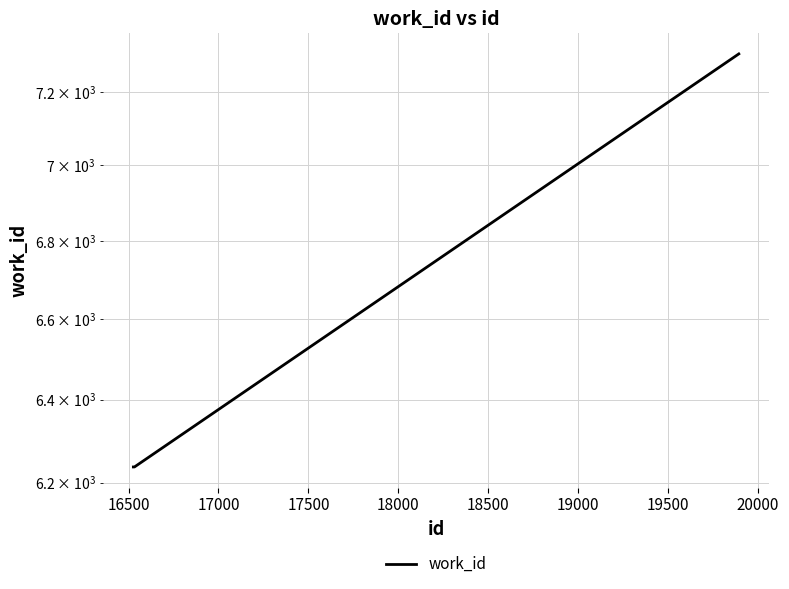

Does the chart have visible grid lines?

Yes